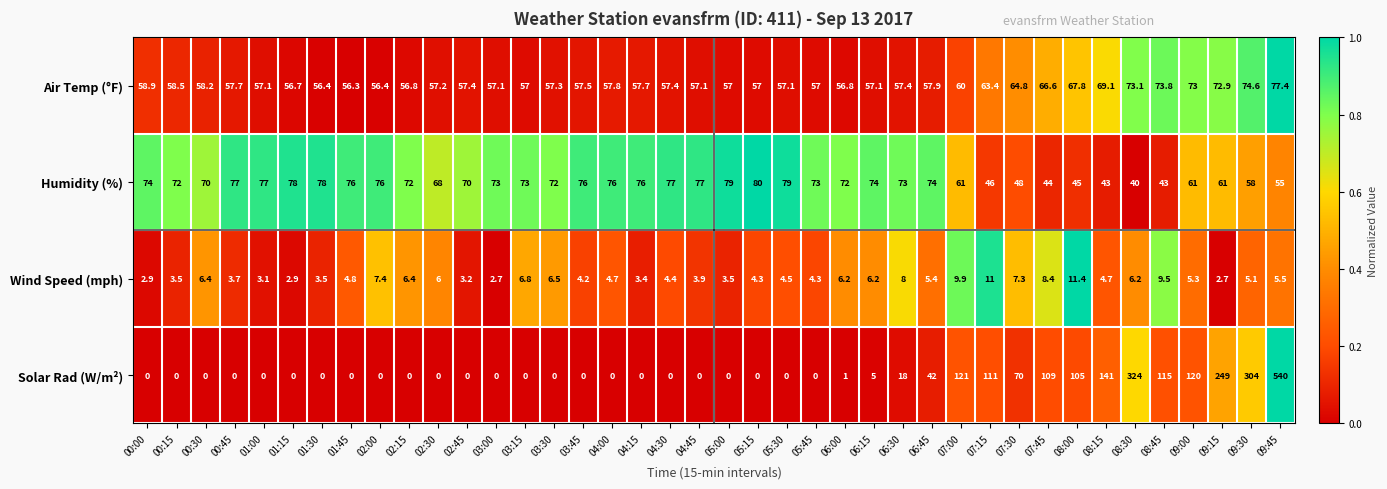

The Solar Rad (W/m²) series shows 0.0 at 00:30. True or false?

True